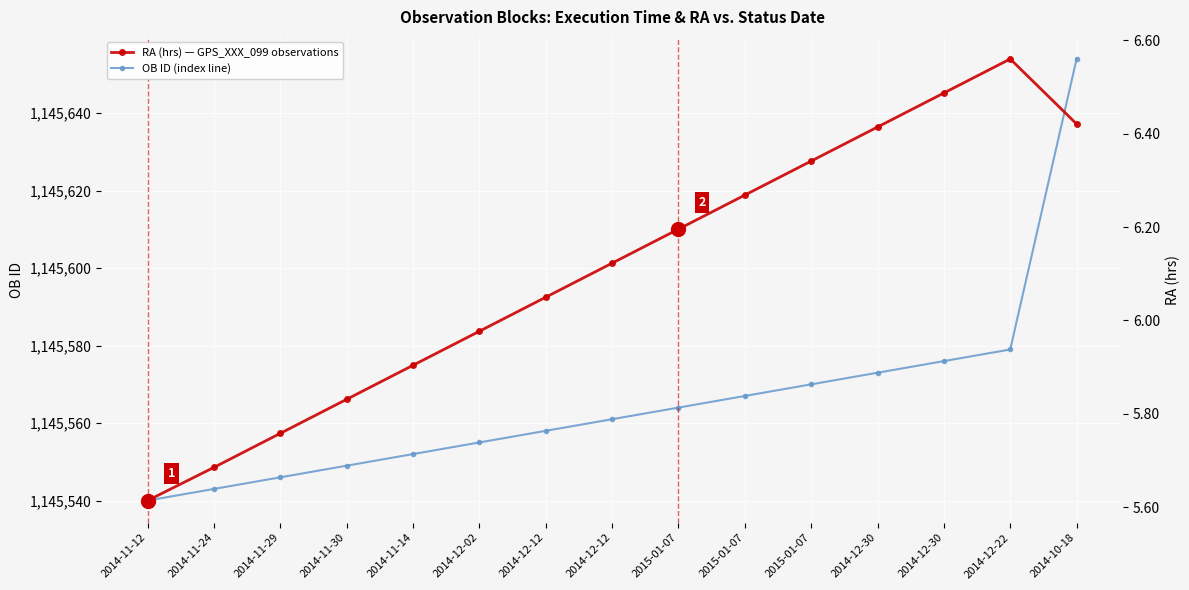

What is the difference between the second highest and second lowest values in the OB ID (index line) series?

36